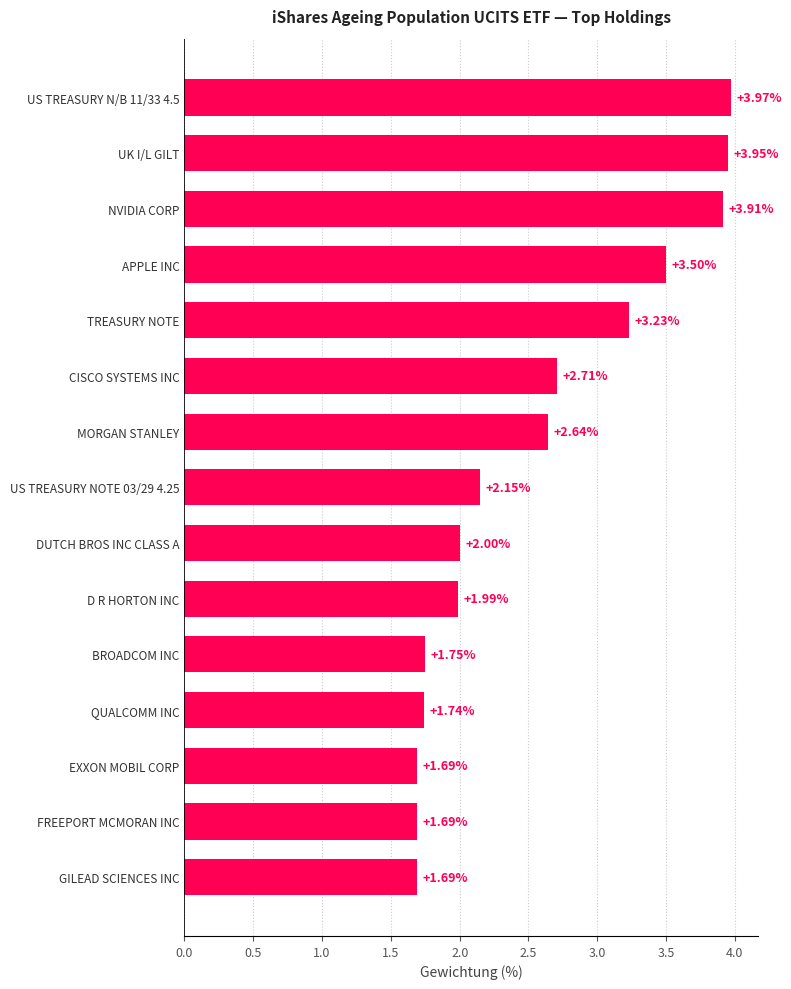

At which label is the value closest to 2?

DUTCH BROS INC CLASS A